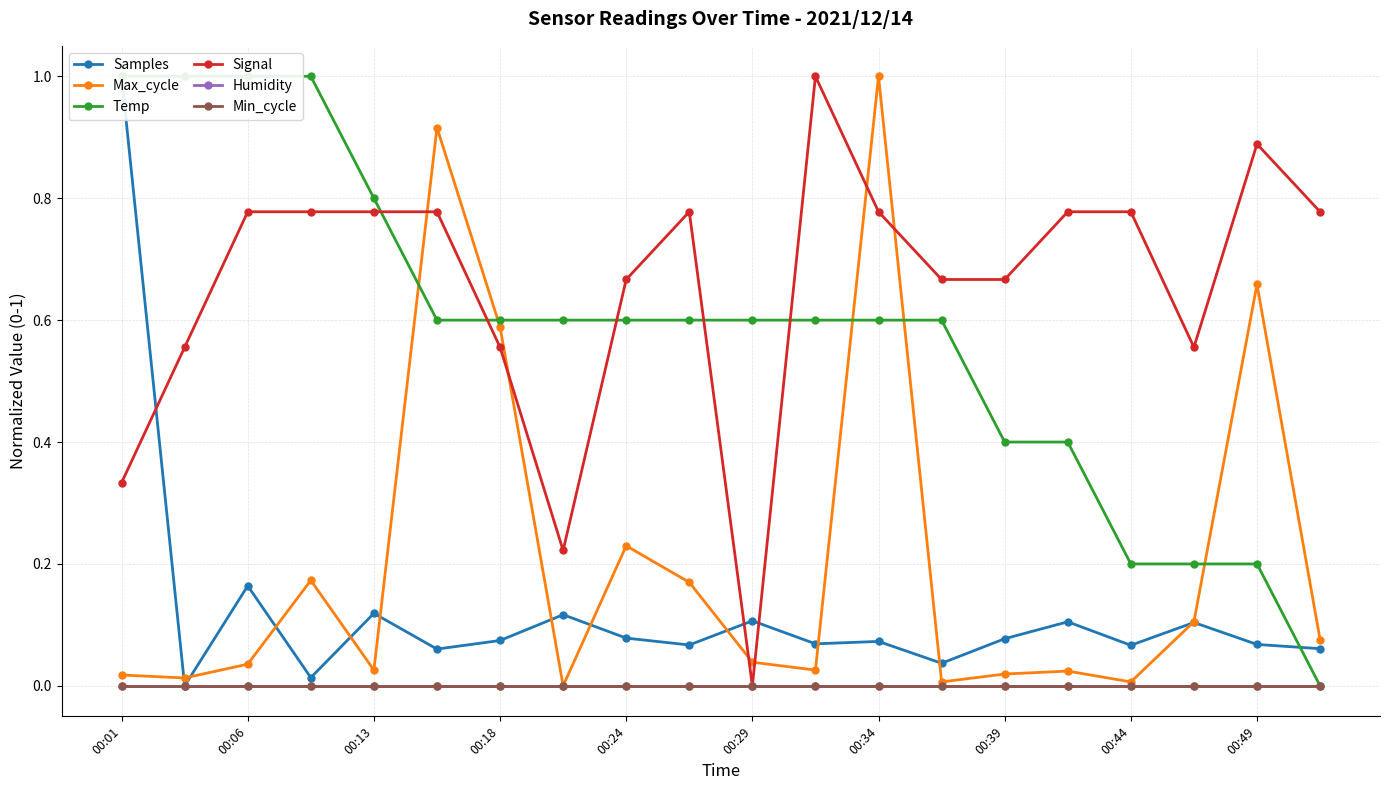

Between which two adjacent categories do Temp and Samples first intersect?

18 and 19